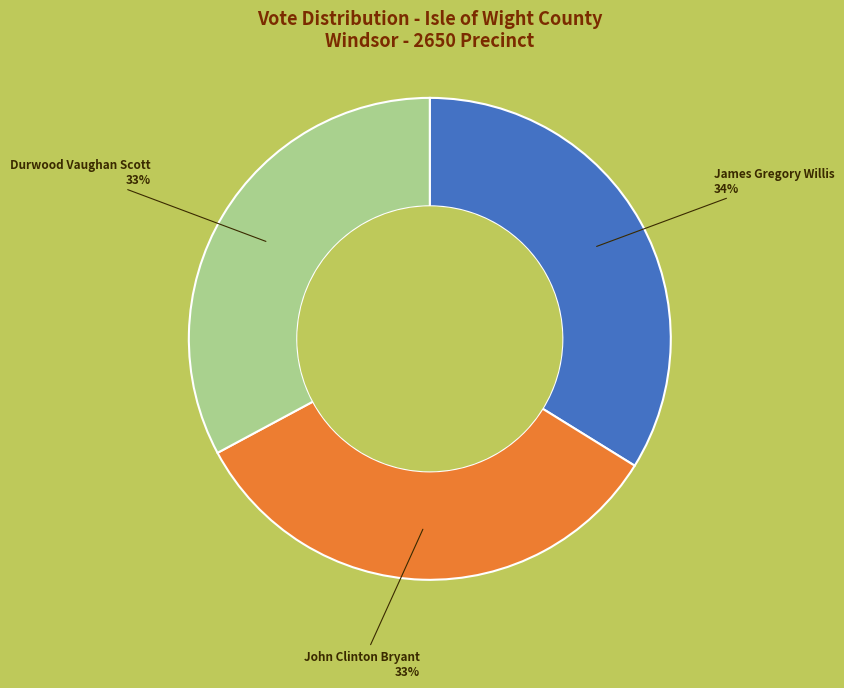

Count the number of slices in the pie.

3